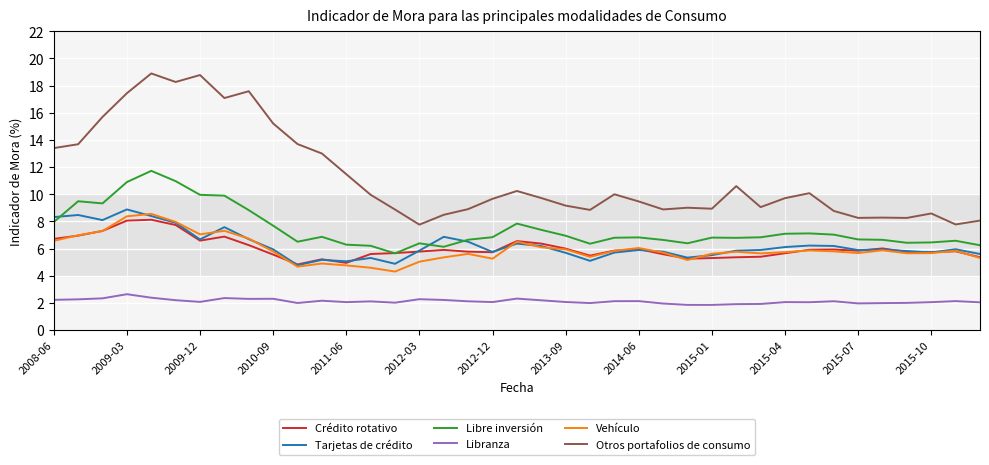

Which series has the largest total across all categories?

Otros portafolios de consumo